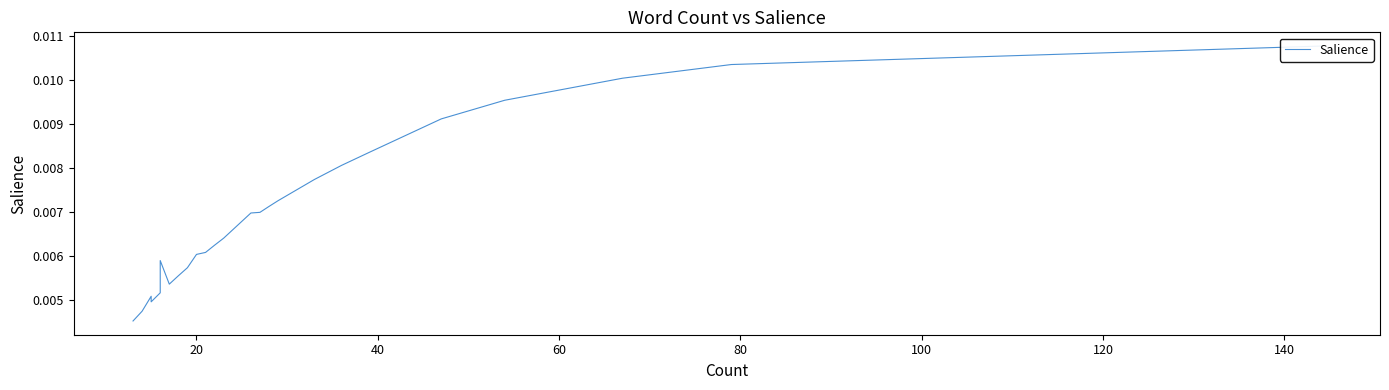

Is it true that the value at 27 is 0.0?

True